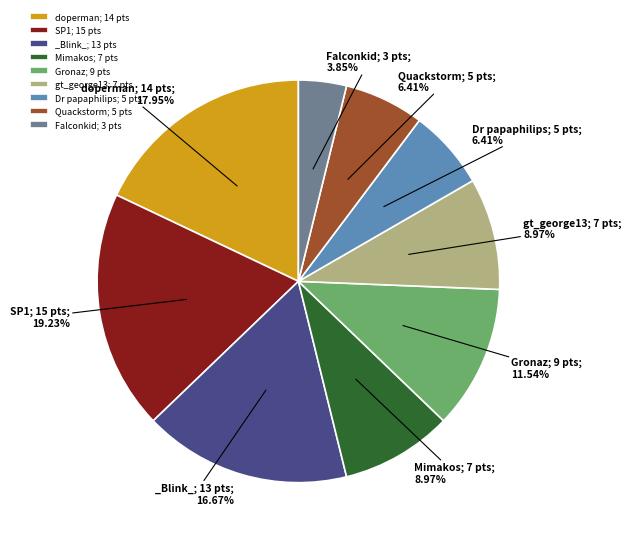

Is the sum of _Blink_; 13 pts and Dr papaphilips; 5 pts greater than half?

No